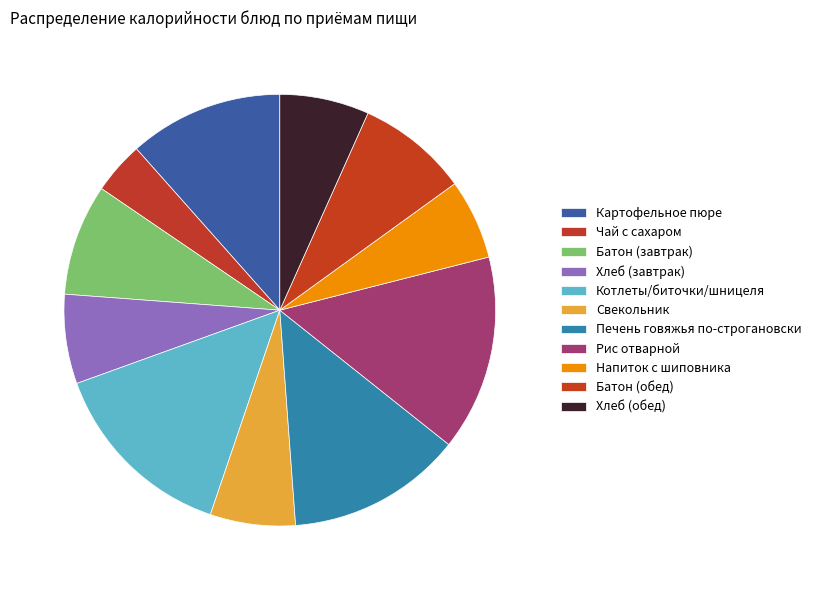

Count the number of slices in the pie.

11